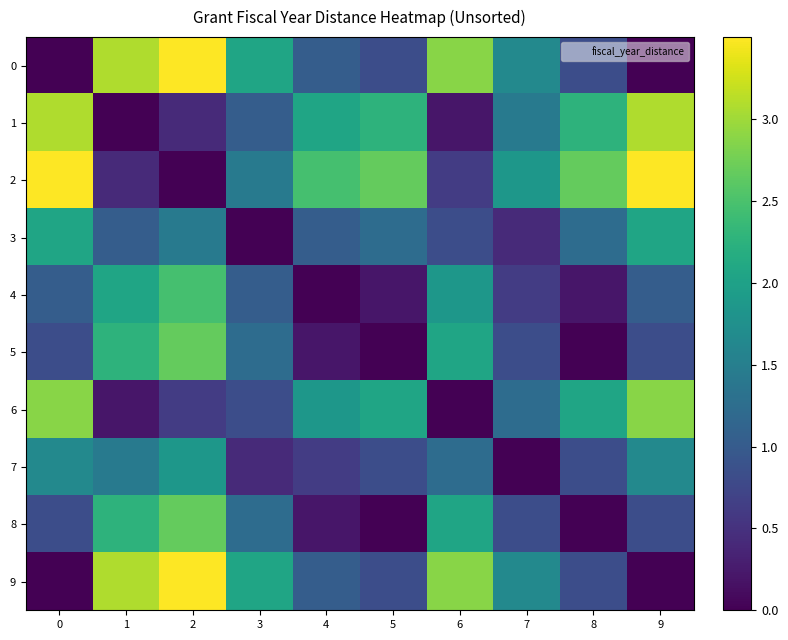

At 3, list the series in order from smallest to largest.

3, 7, 6, 1, 4, 5, 8, 2, 0, 9